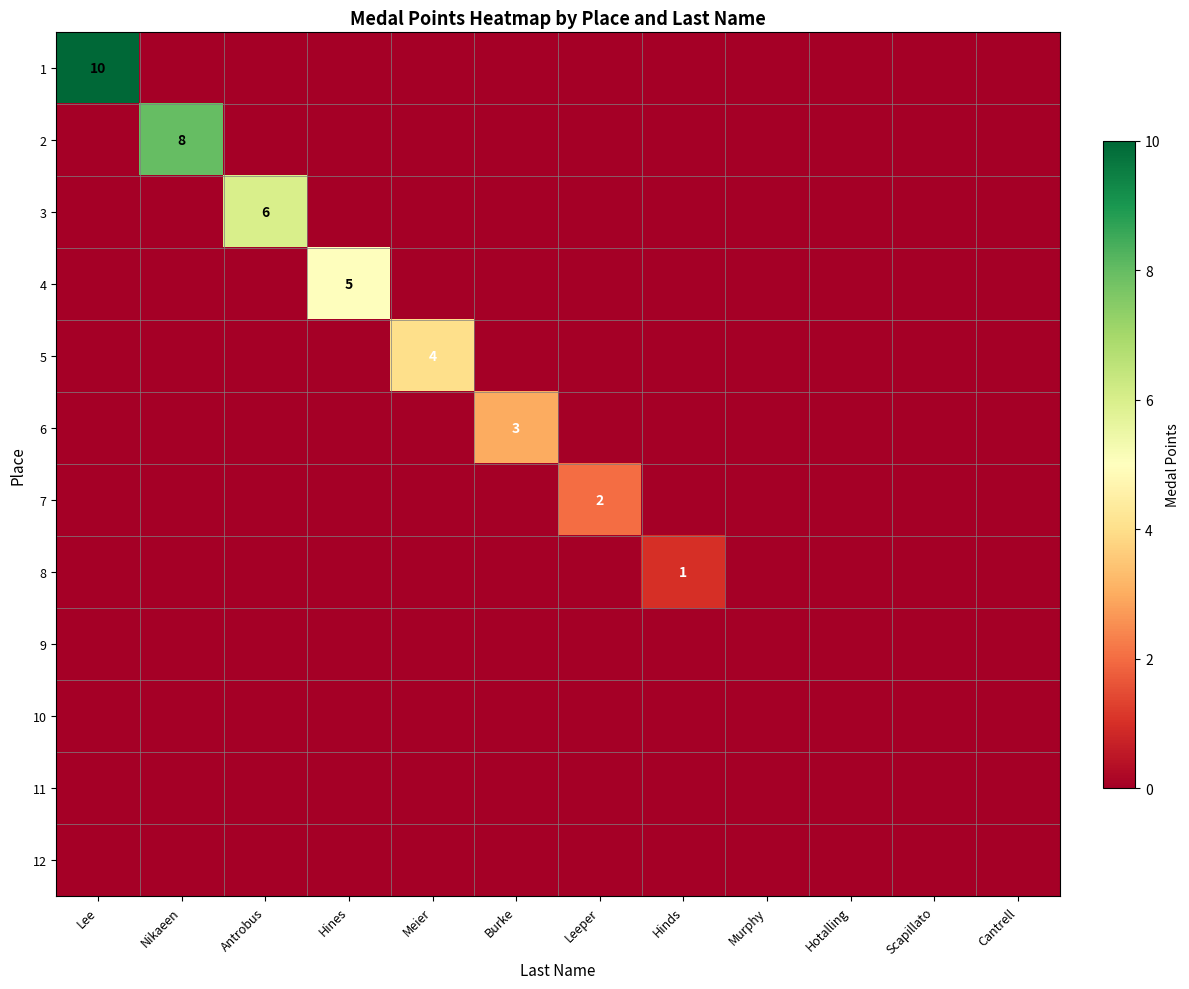

List the series in order of their peak value, lowest first.

9, 10, 11, 12, 8, 7, 6, 5, 4, 3, 2, 1